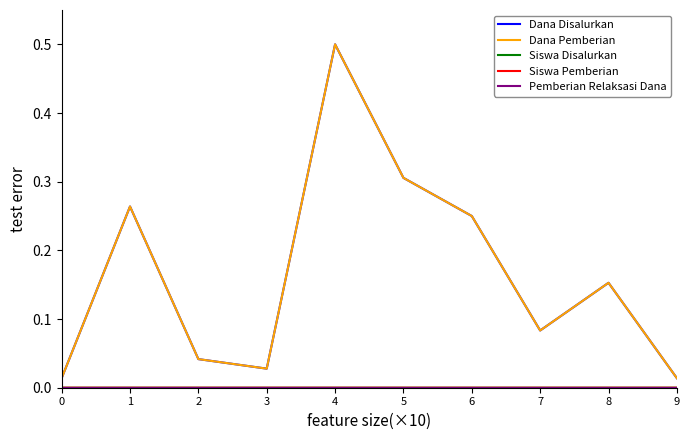

Reading left to right, transcribe all the data shown in this chart.

Dana Disalurkan: 0=0.0	1=0.3	2=0.0	3=0.0	4=0.5	5=0.3	6=0.2	7=0.1	8=0.2	9=0.0
Dana Pemberian: 0=0.0	1=0.3	2=0.0	3=0.0	4=0.5	5=0.3	6=0.2	7=0.1	8=0.2	9=0.0
Siswa Disalurkan: 0=0.0	1=0.0	2=0.0	3=0.0	4=0.0	5=0.0	6=0.0	7=0.0	8=0.0	9=0.0
Siswa Pemberian: 0=0.0	1=0.0	2=0.0	3=0.0	4=0.0	5=0.0	6=0.0	7=0.0	8=0.0	9=0.0
Pemberian Relaksasi Dana: 0=0.0	1=0.0	2=0.0	3=0.0	4=0.0	5=0.0	6=0.0	7=0.0	8=0.0	9=0.0